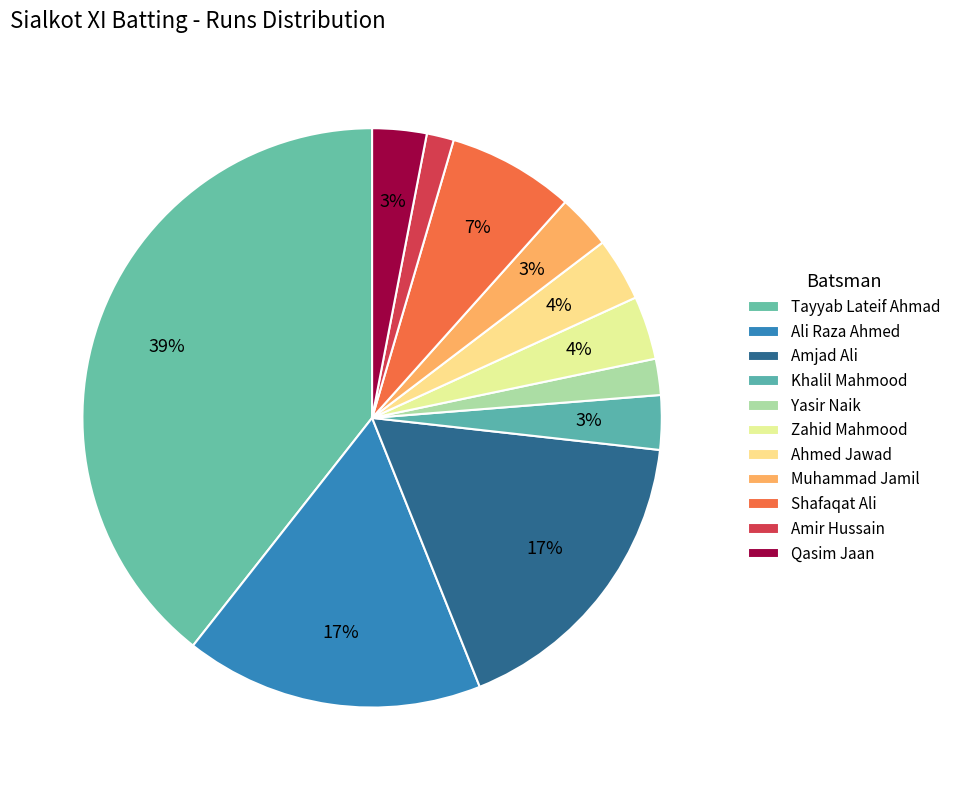

What is the ratio of the value at Muhammad Jamil to the value at Qasim Jaan?

1.0